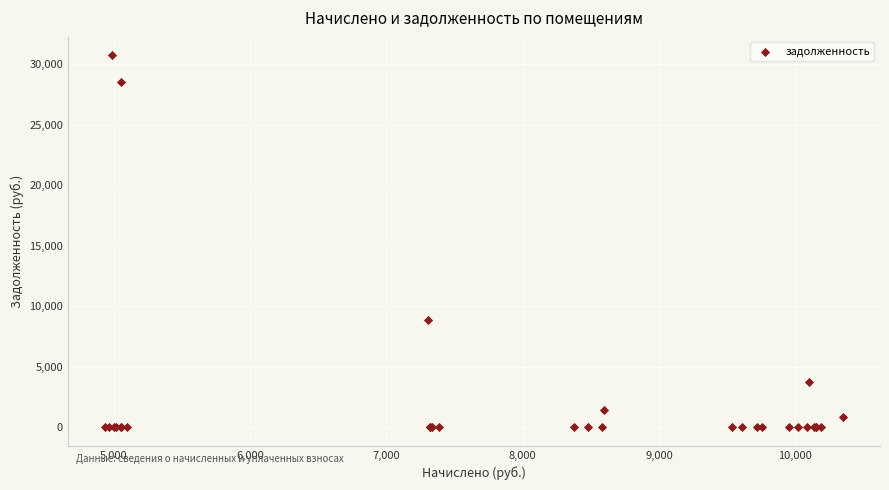

What Y value in the scatter plot is closest to 15354?

8864.1